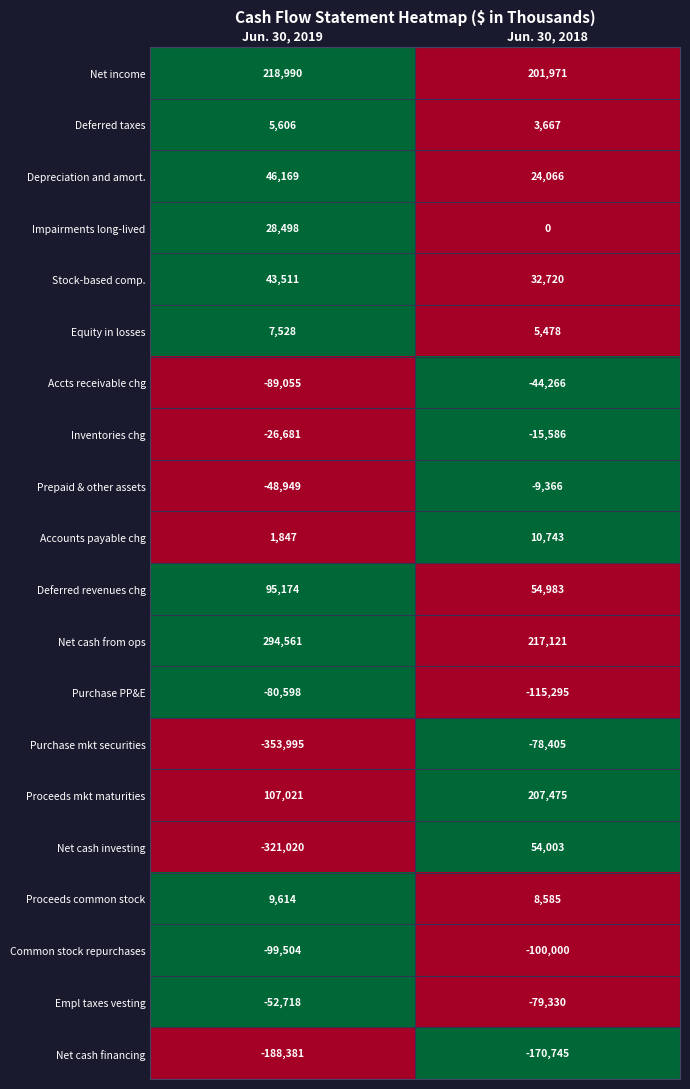

How many series are shown in this chart?

20